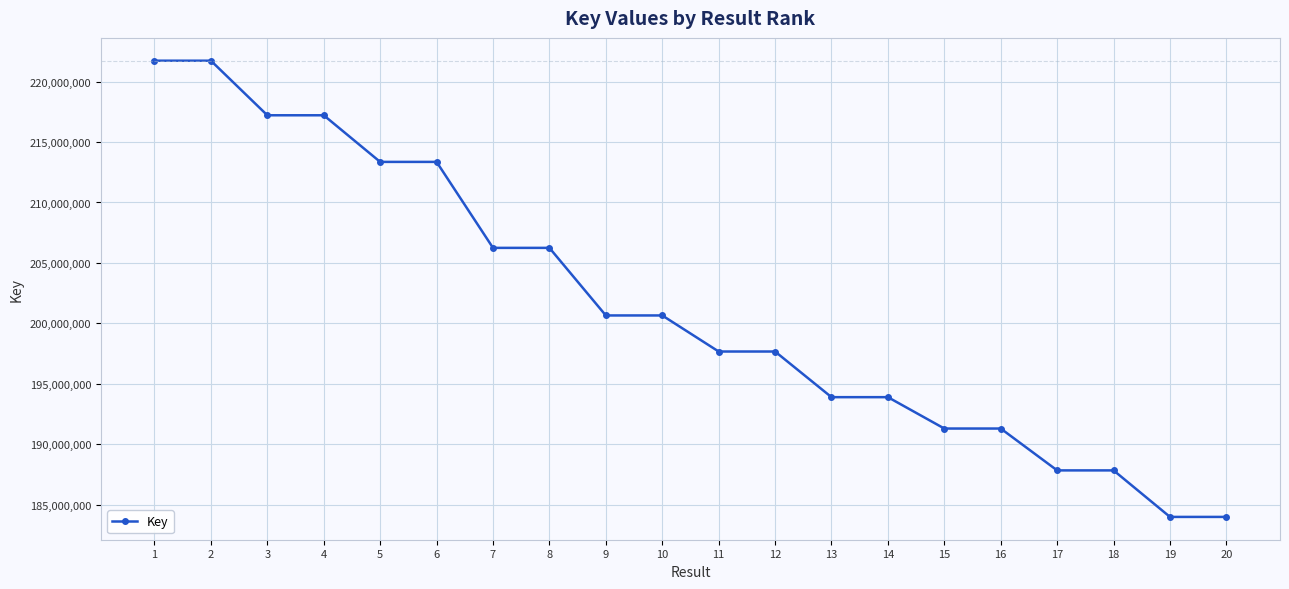

Count the number of categories in the chart.

20